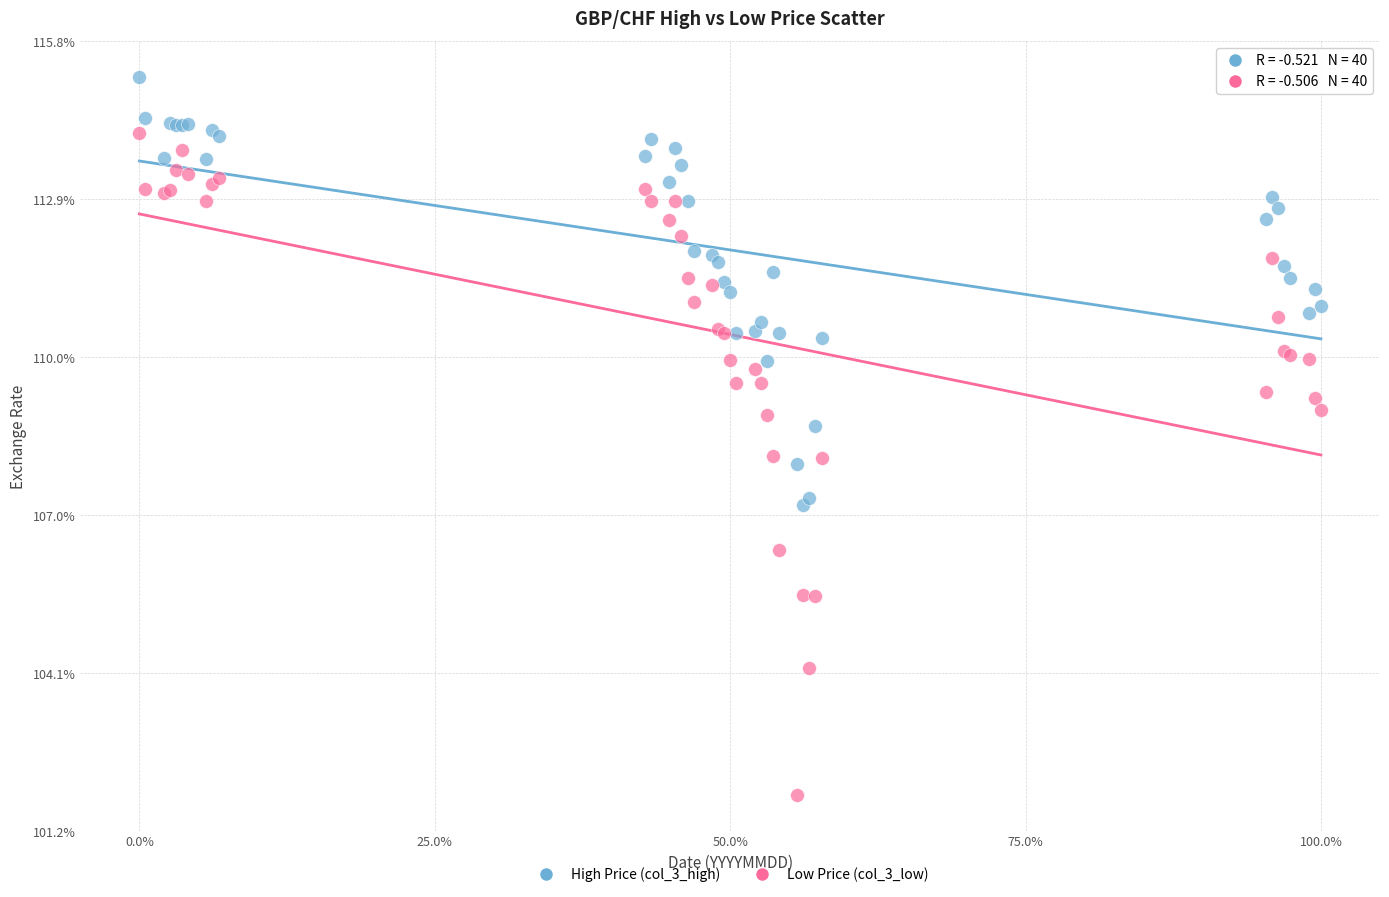

Which series reaches the maximum Y coordinate?

High Price (col_3_high)